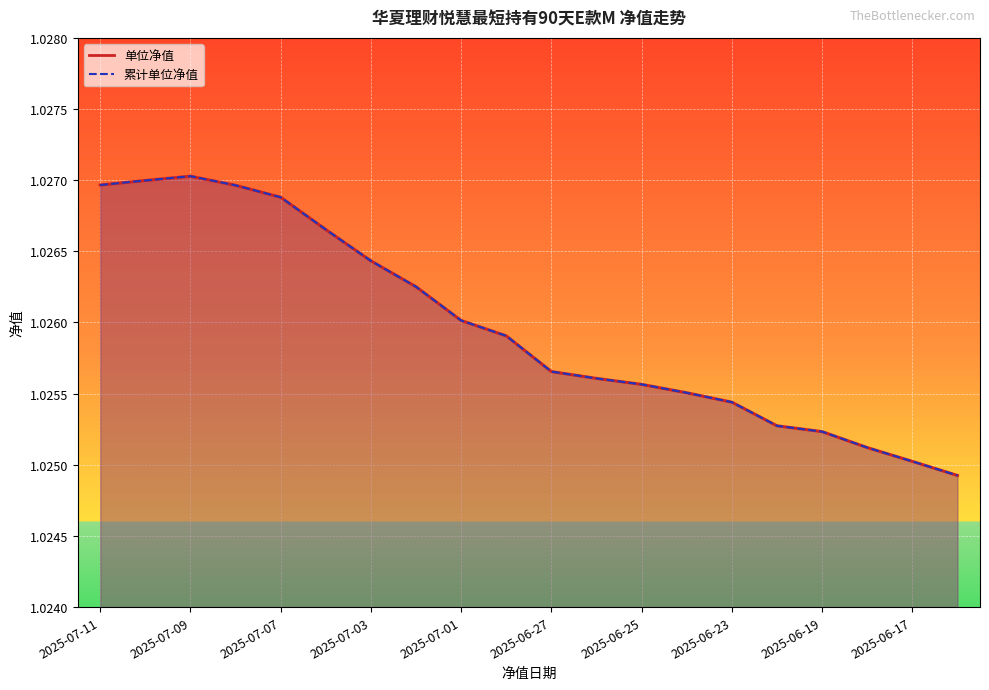

True or false: 单位净值 has a value of 0.4 at 2025-07-01.

False